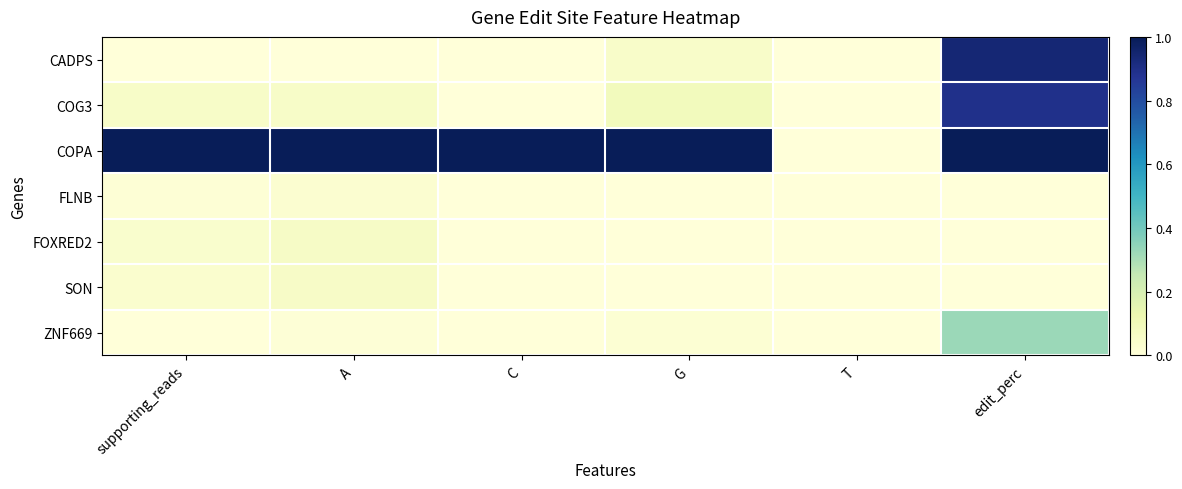

Reading left to right, extract all data points from this chart.

CADPS: supporting_reads=0.0	A=0.0	C=0.0	G=0.0	T=0.0	edit_perc=0.9
COG3: supporting_reads=0.1	A=0.1	C=0.0	G=0.1	T=0.0	edit_perc=0.9
COPA: supporting_reads=1.0	A=1.0	C=1.0	G=1.0	T=0.0	edit_perc=1.0
FLNB: supporting_reads=0.0	A=0.0	C=0.0	G=0.0	T=0.0	edit_perc=0.0
FOXRED2: supporting_reads=0.0	A=0.1	C=0.0	G=0.0	T=0.0	edit_perc=0.0
SON: supporting_reads=0.0	A=0.1	C=0.0	G=0.0	T=0.0	edit_perc=0.0
ZNF669: supporting_reads=0.0	A=0.0	C=0.0	G=0.0	T=0.0	edit_perc=0.3